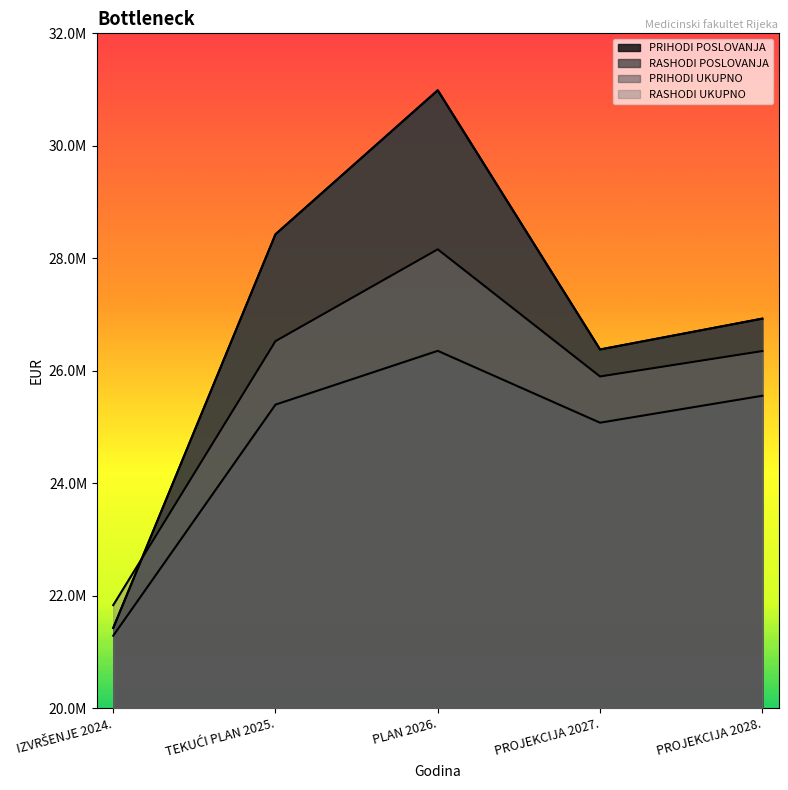

True or false: RASHODI POSLOVANJA and PRIHODI POSLOVANJA cross at least once.

False